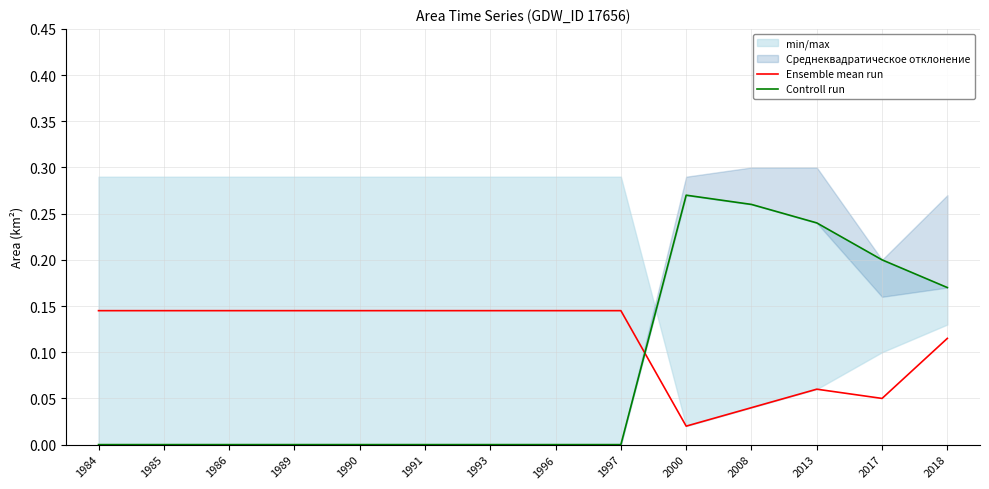

Where is the first local maximum for Controll run?

2000